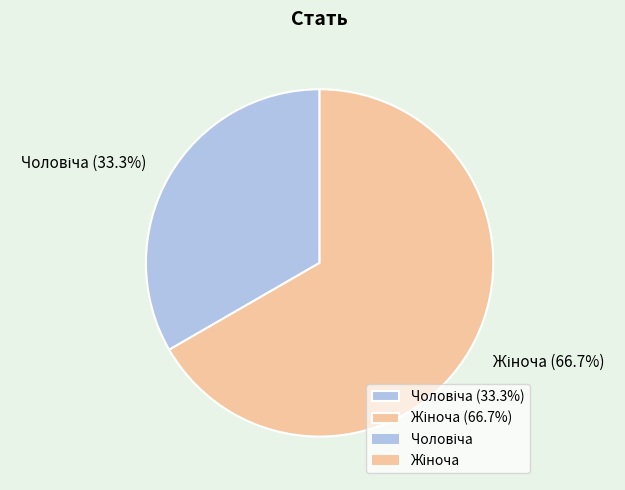

Is there any slice that represents more than half of the pie?

Yes